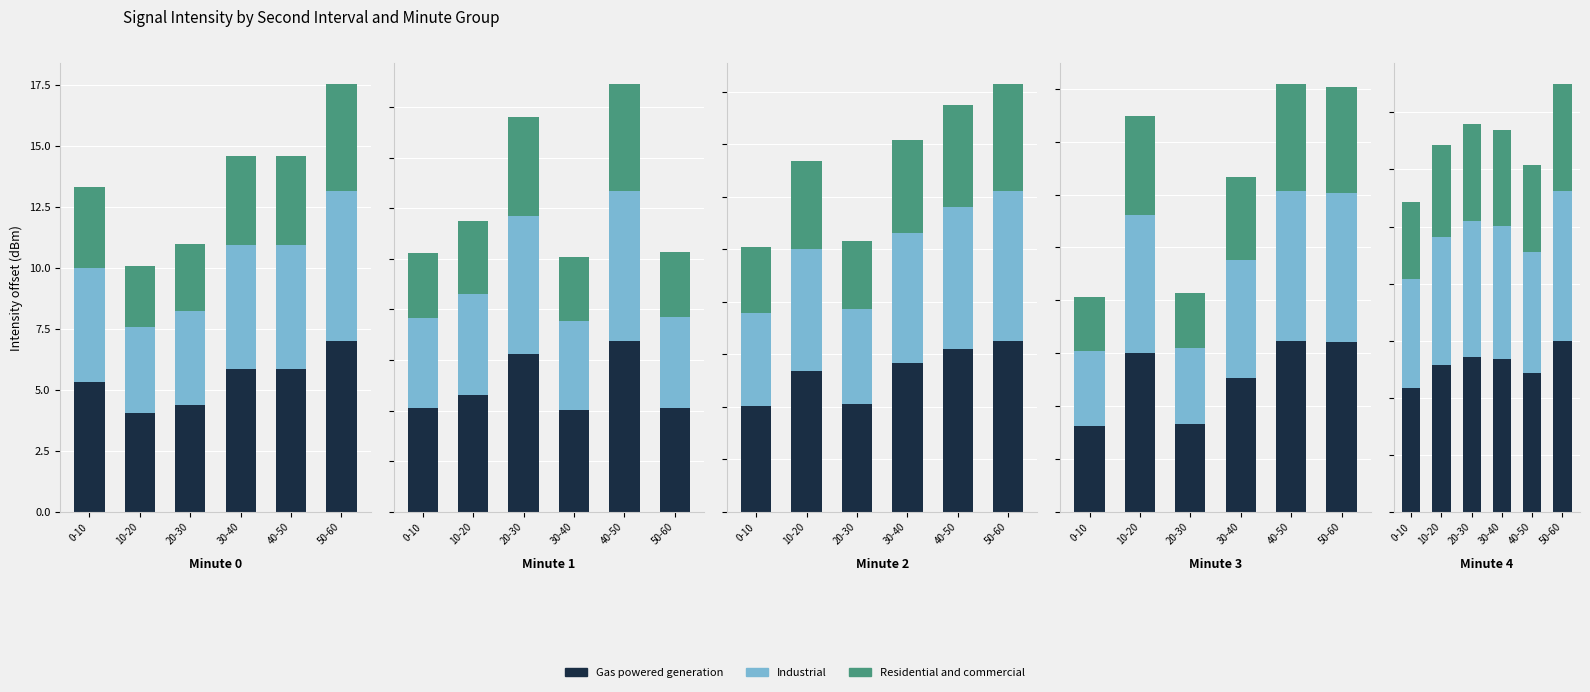

Between 10-20 and 30-40, which is larger?

30-40